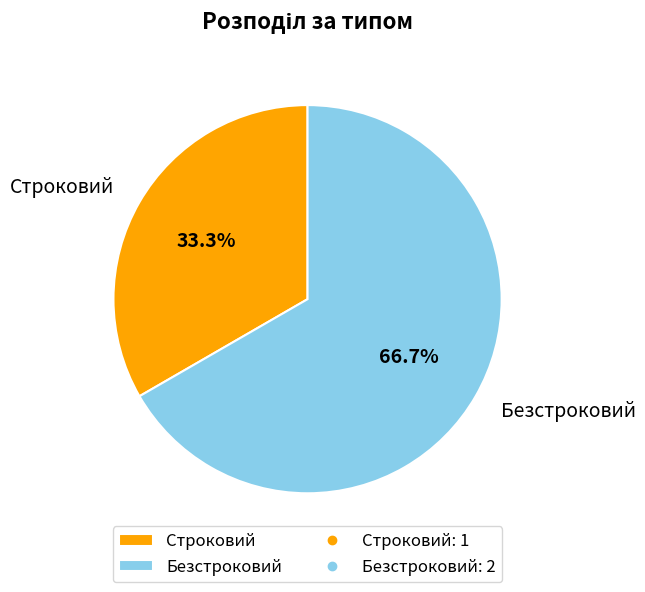

What is the ratio of the value at Безстроковий to the value at Строковий?

2.0